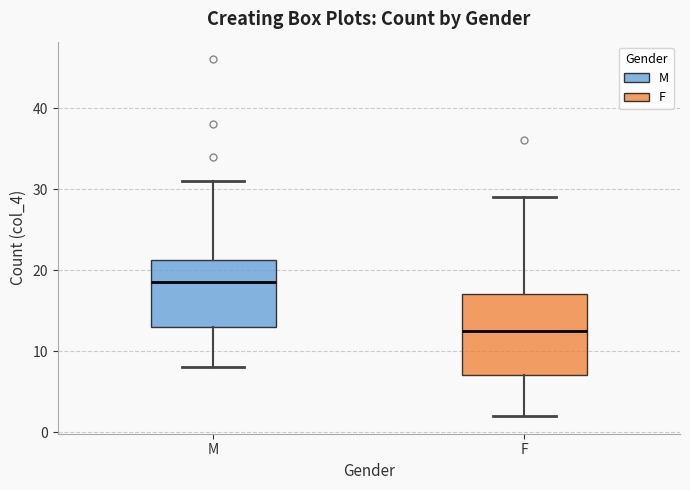

Reading left to right, read every box against the y-axis: the position of its median line, the range the box covers, and the ends of its whiskers. The values are not printed on the chart, so give them approximately, as read against the axis.

M: median 19, box 13 to 21, whiskers 8 to 31
F: median 13, box 7 to 17, whiskers 2 to 29